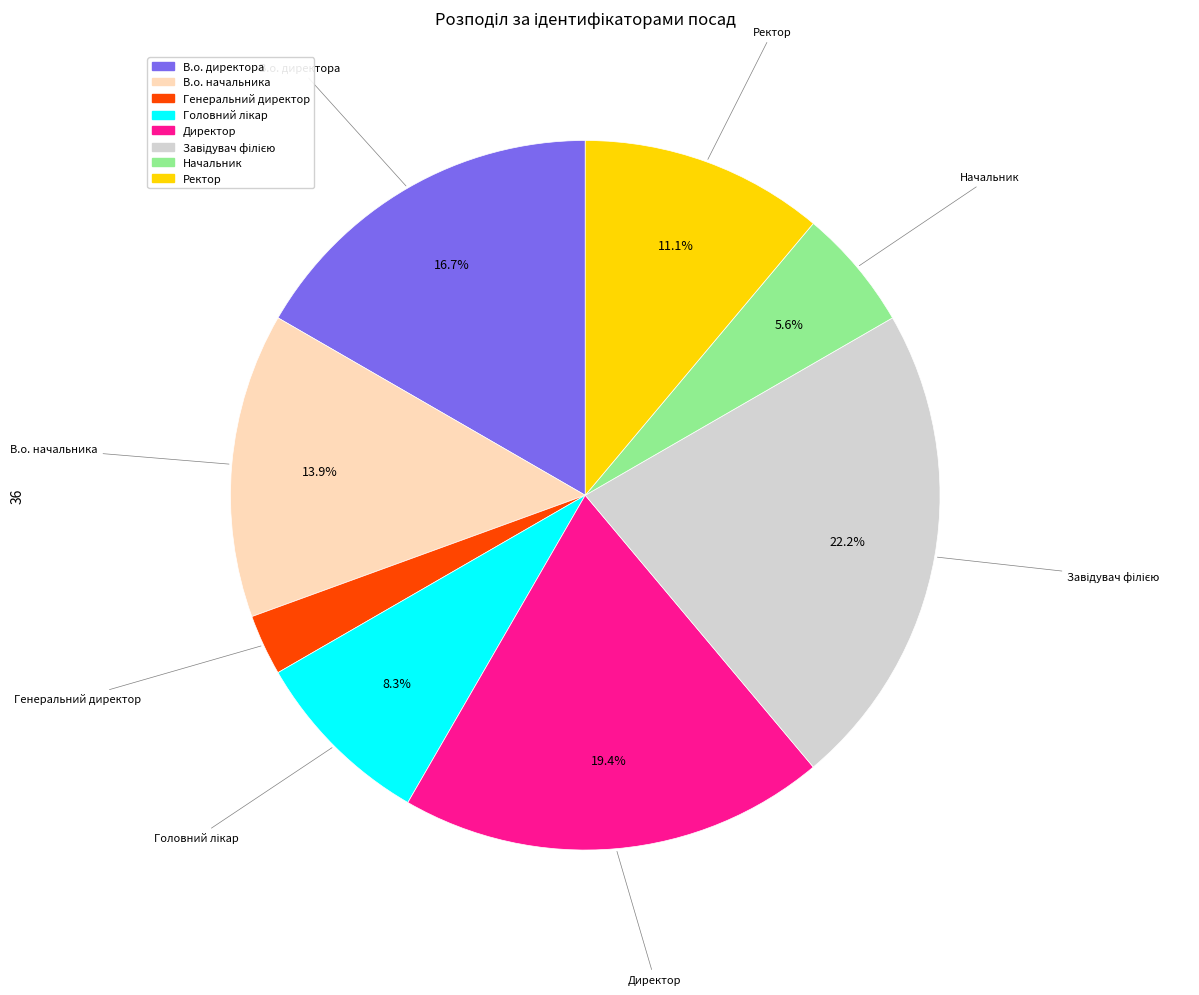

Combined, do Генеральний директор and Ректор account for over 50%?

No